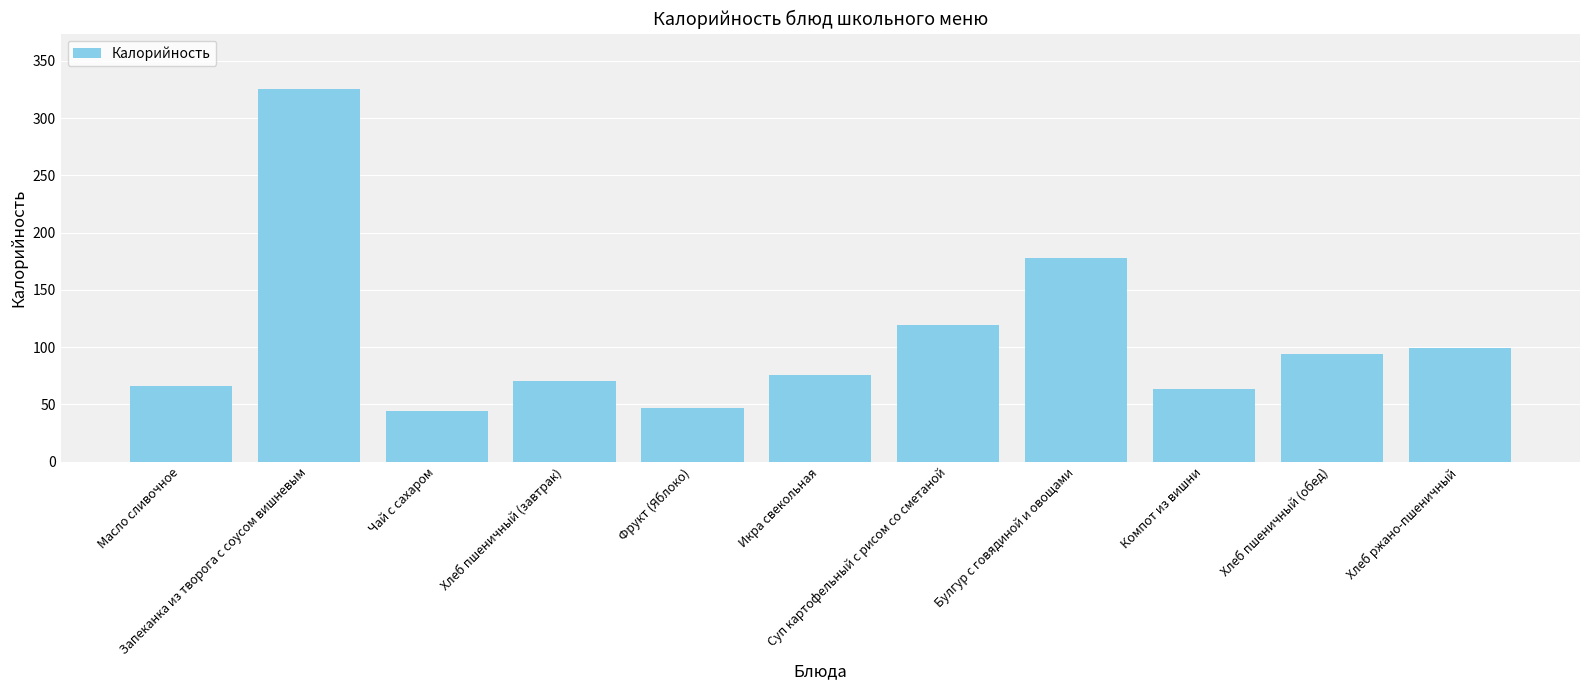

What is the average value?

107.5